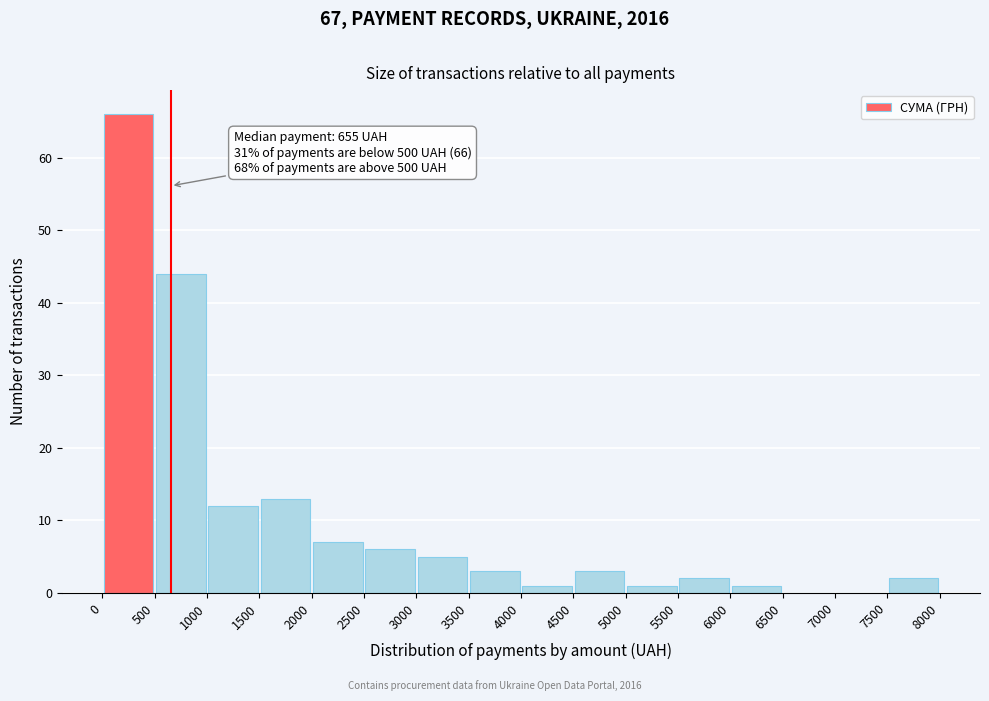

Which range on the x-axis has the tallest bar?

0 to 500